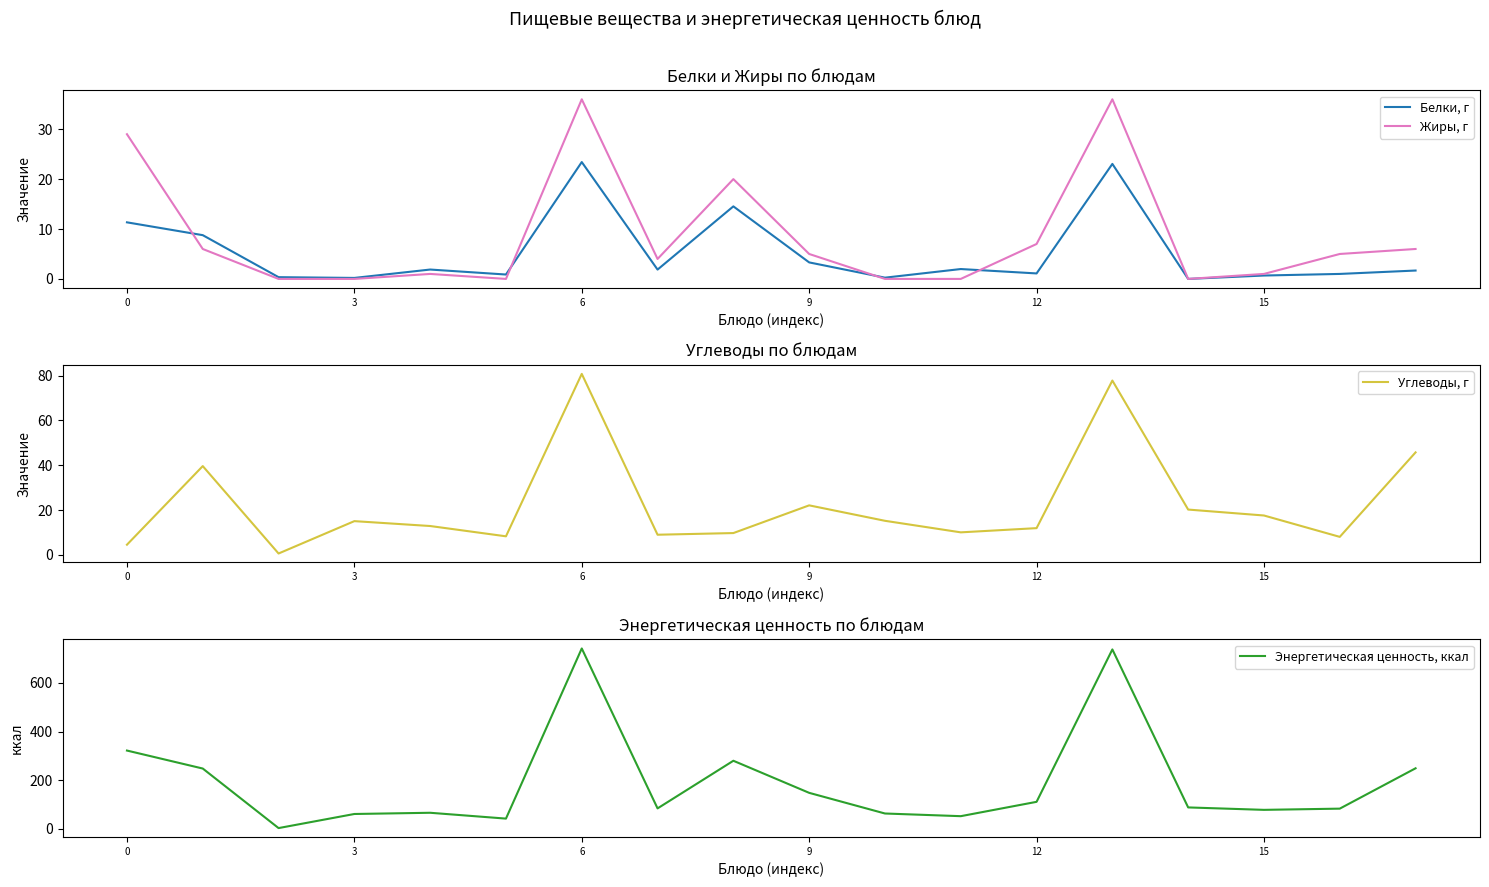

The value of Жиры, г at 3 is 24.8. True or false?

False